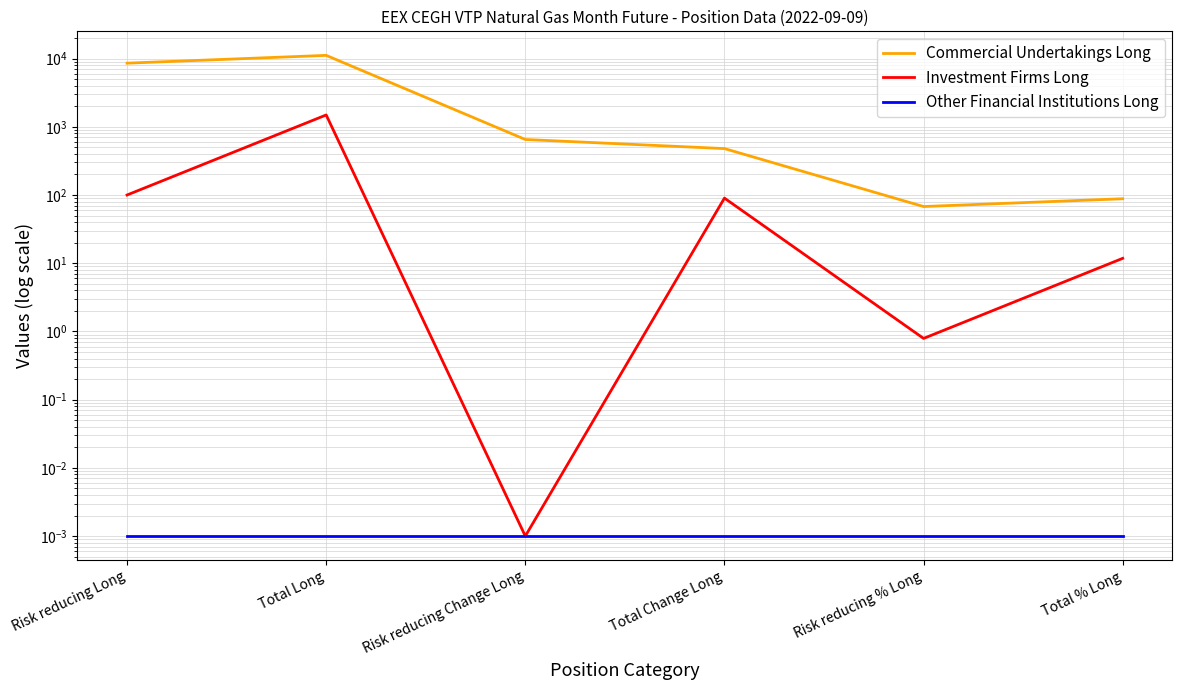

What is the difference between the maximum and minimum values in the Investment Firms Long series?

1490.0